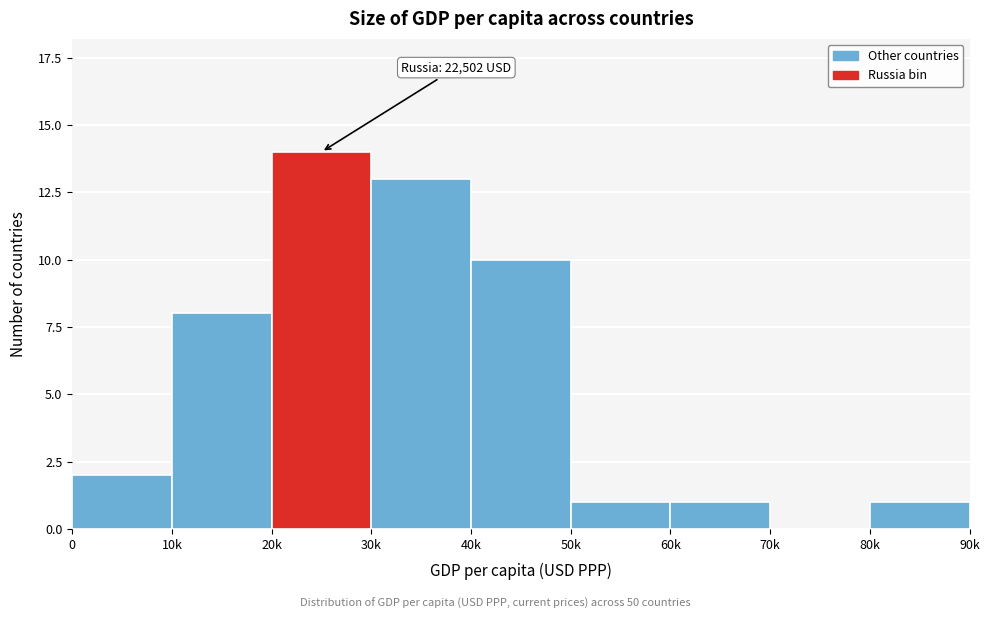

Reading left to right, transcribe all the data shown in this chart.

0=2	10k=8	20k=14	30k=13	40k=10	50k=1	60k=1	70k=0	80k=1